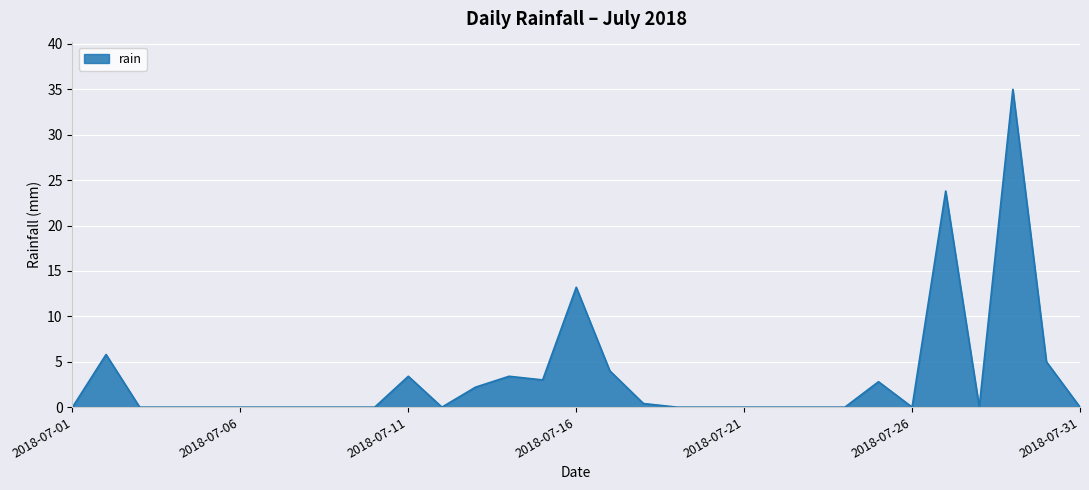

What is the greatest value displayed?

35.0